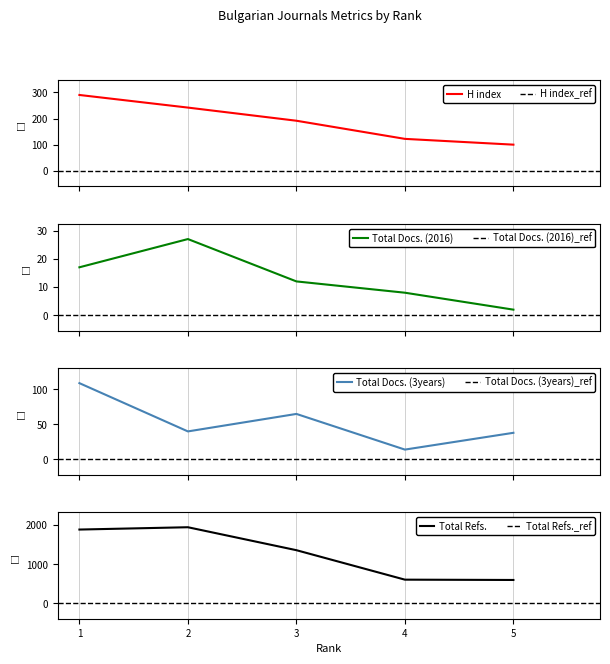

At which label does Total Docs. (3years) reach its minimum?

4